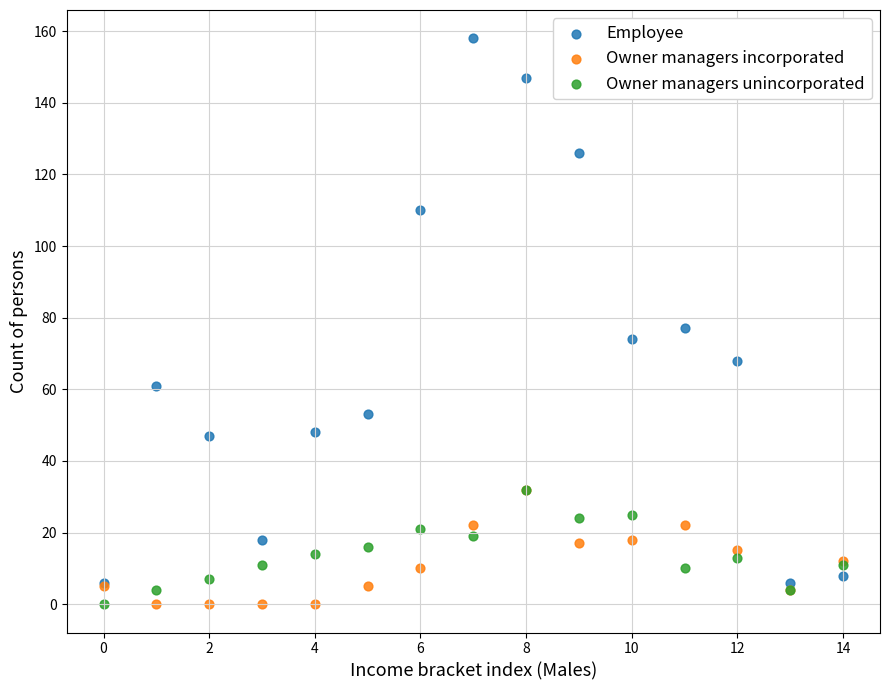

In the Employee series, what Y value is closest to 82?

77